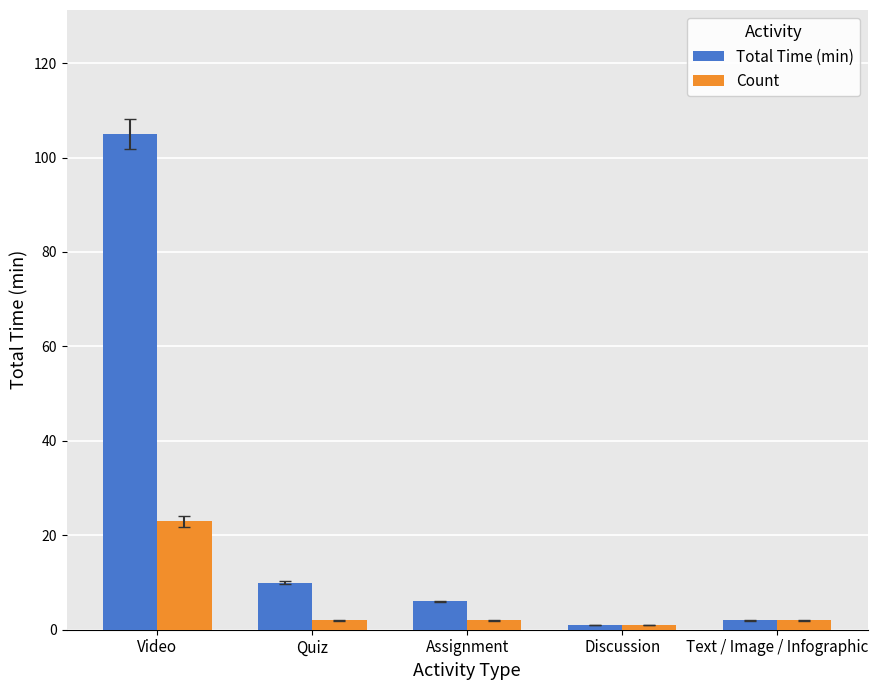

How many series are shown in this chart?

2